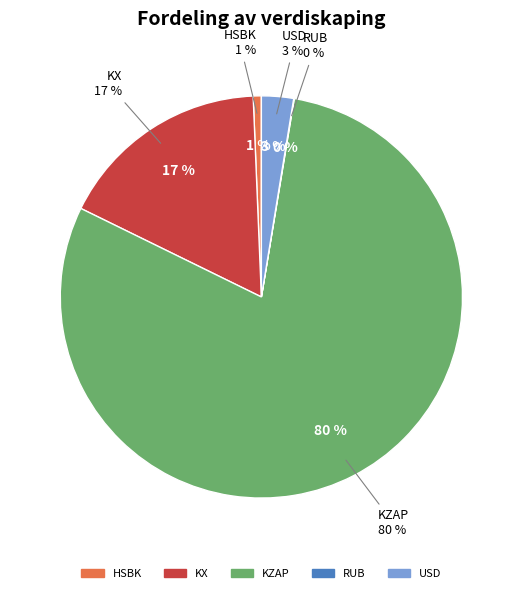

Rank the categories by value from lowest to highest.

RUB, HSBK, USD, KX, KZAP